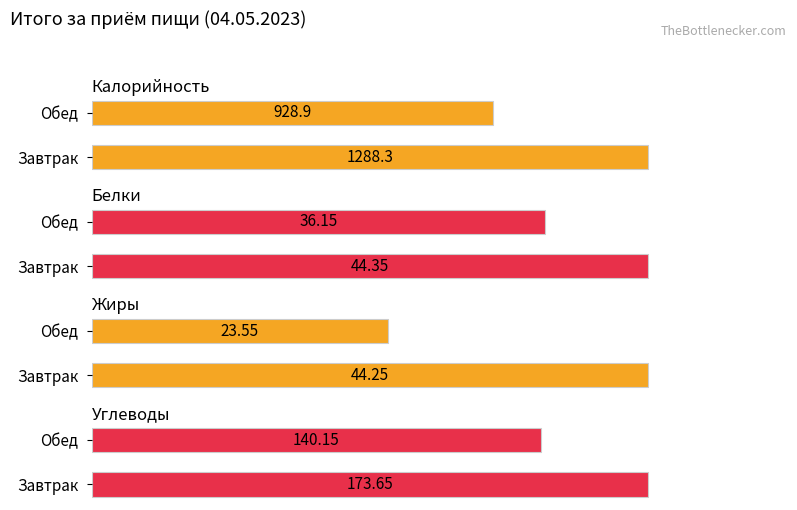

Reading left to right, list all the values displayed in this chart.

Калорийность: 1288.3	928.9
Белки: 44.4	36.1
Жиры: 44.2	23.6
Углеводы: 173.7	140.2